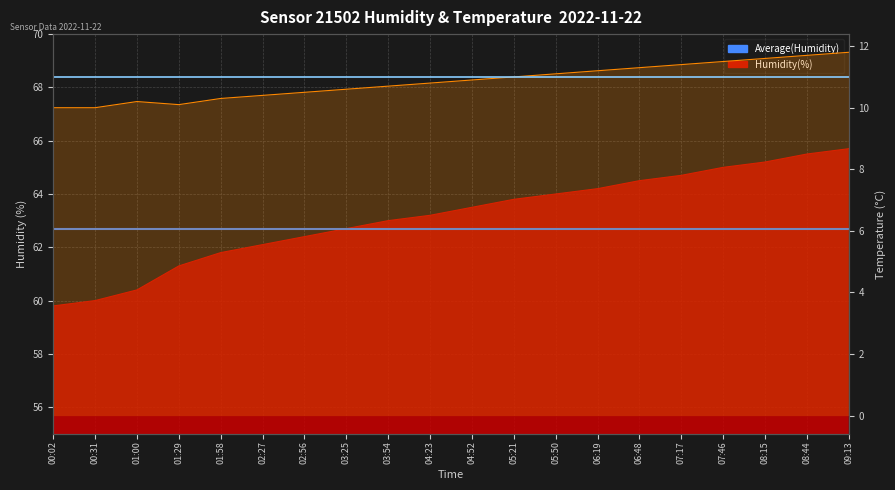

At which label is Average Humidity closest to 62?

00:02